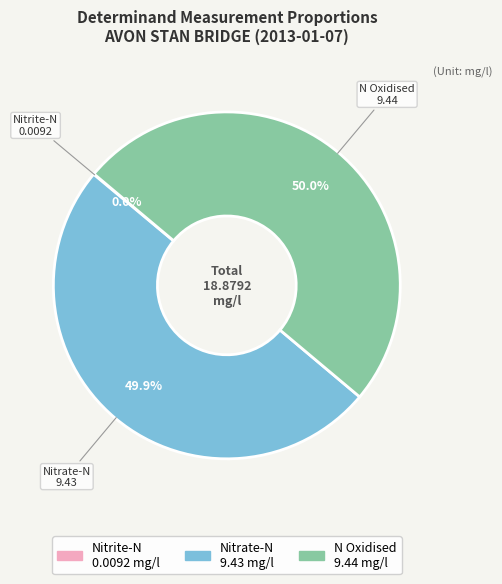

What percentage do N Oxidised and Nitrate-N together represent?

100.0%